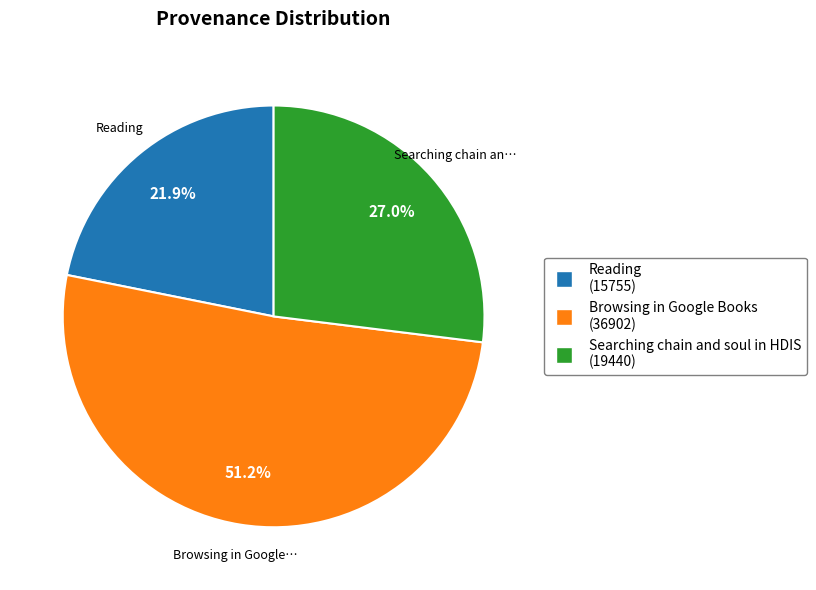

Is there a majority slice in this chart?

Yes